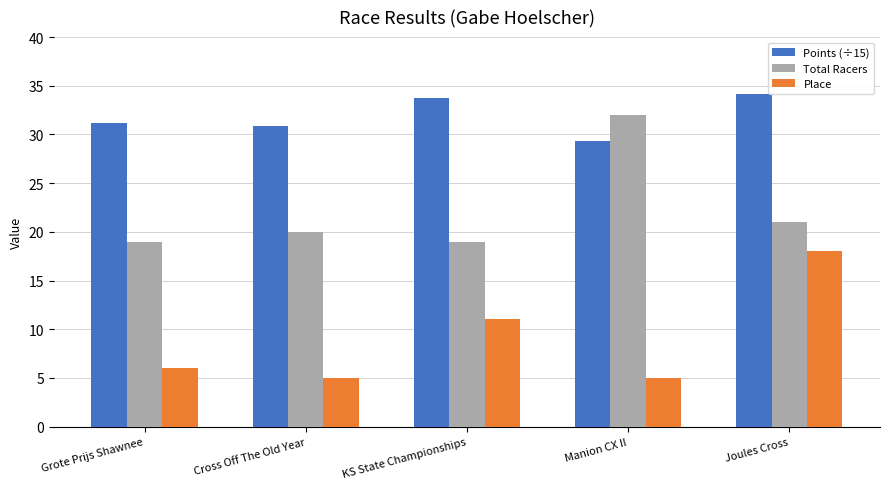

At which label does Total Racers reach its peak?

Manion CX II